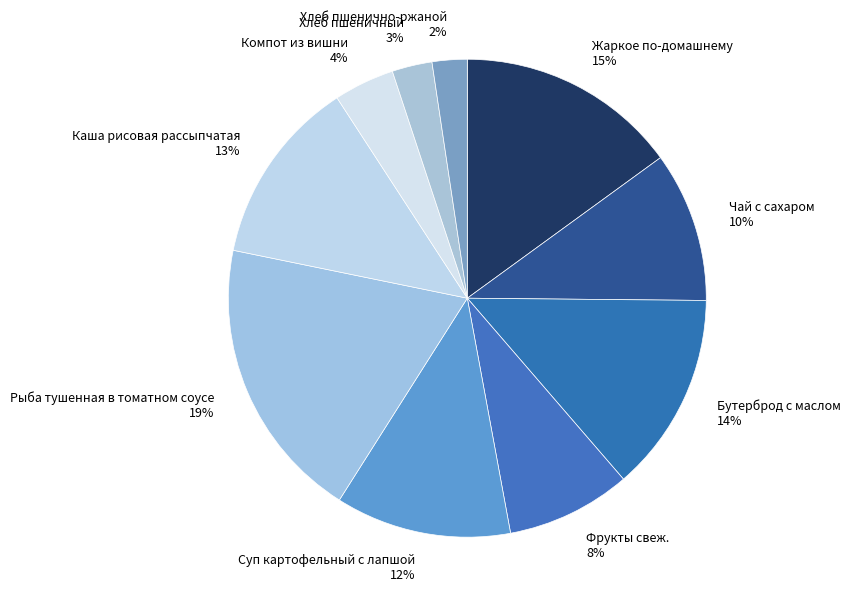

Which slice is the largest?

Рыба тушенная в томатном соусе